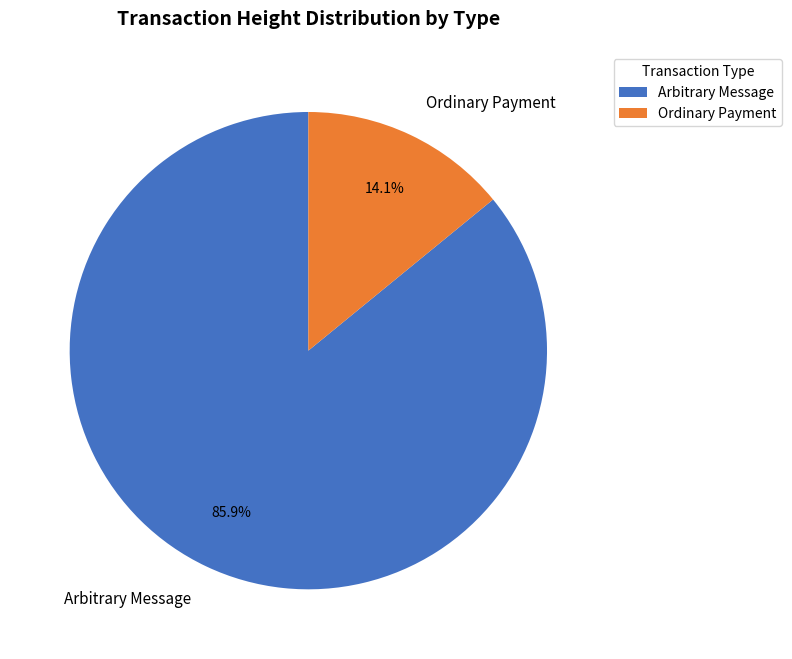

What is the ratio of the value at Arbitrary Message to the value at Ordinary Payment?

6.1